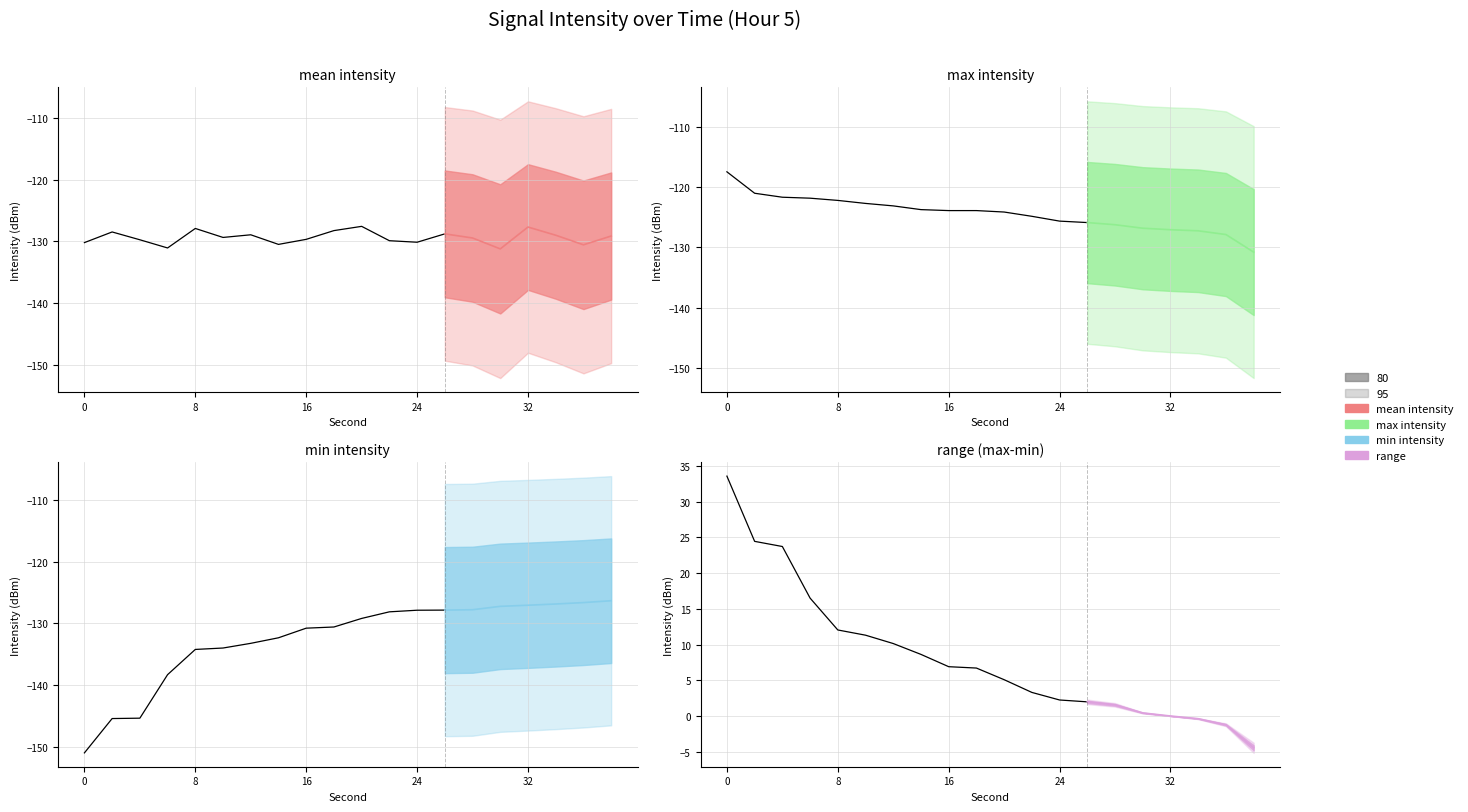

What is the value of the min intensity point at the 4th from the left?

-127.1